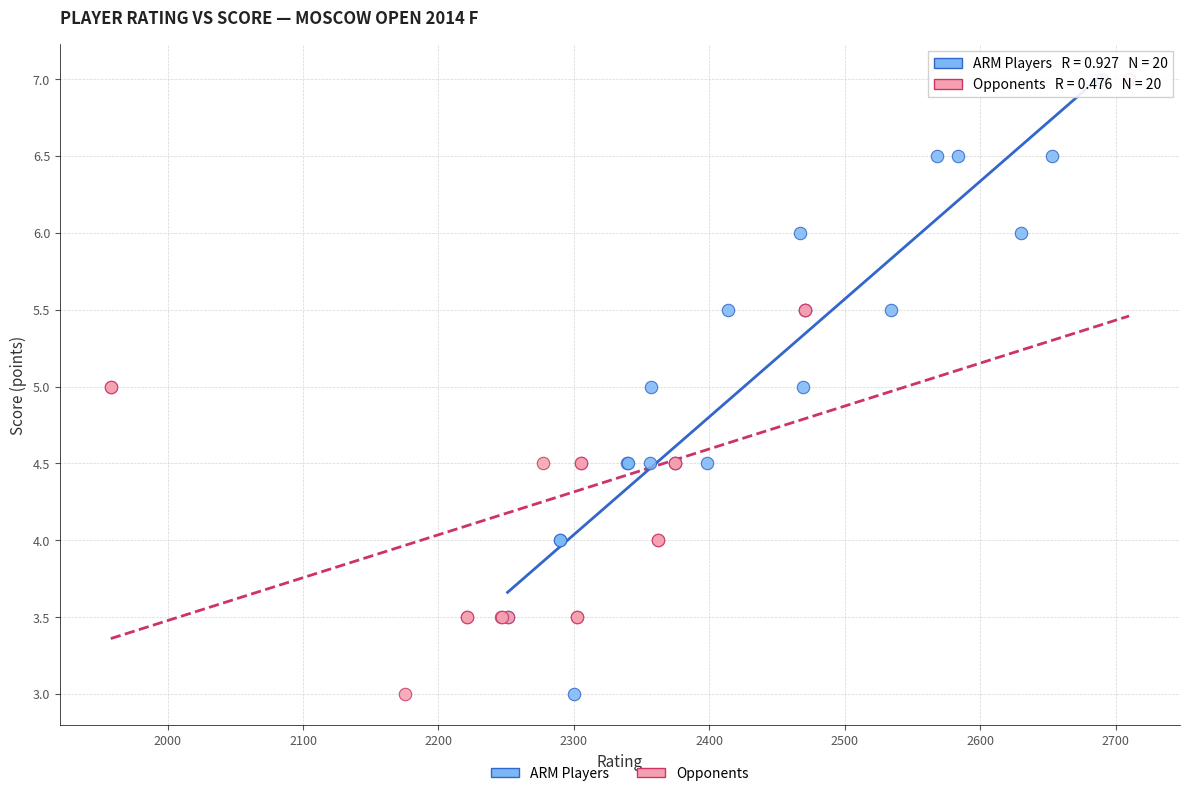

What are all the series names shown in the legend?

ARM Players, Opponents